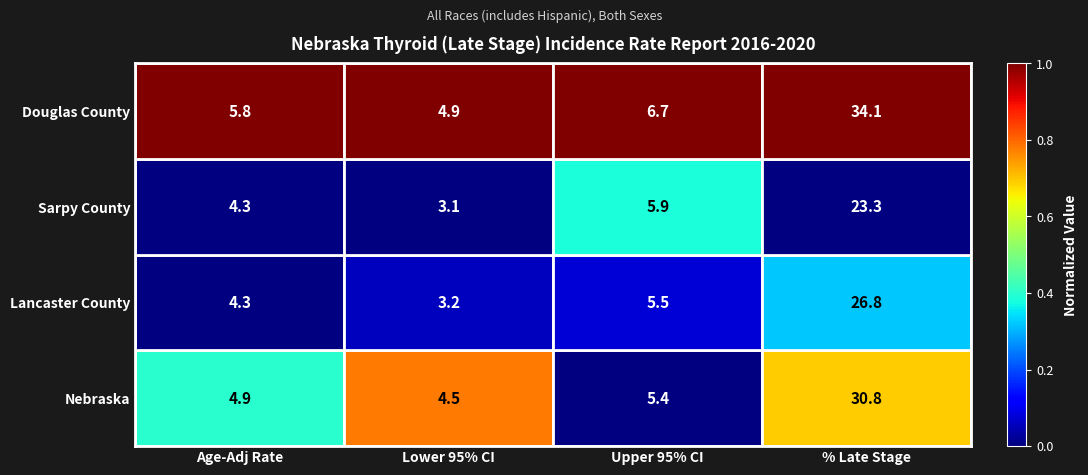

The value of Nebraska at % Late Stage is 10.6. True or false?

False